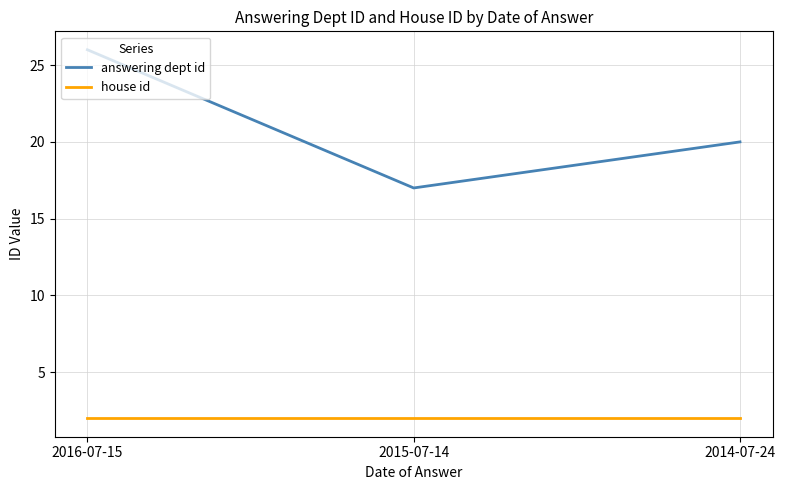

How many lines are shown in the chart?

2